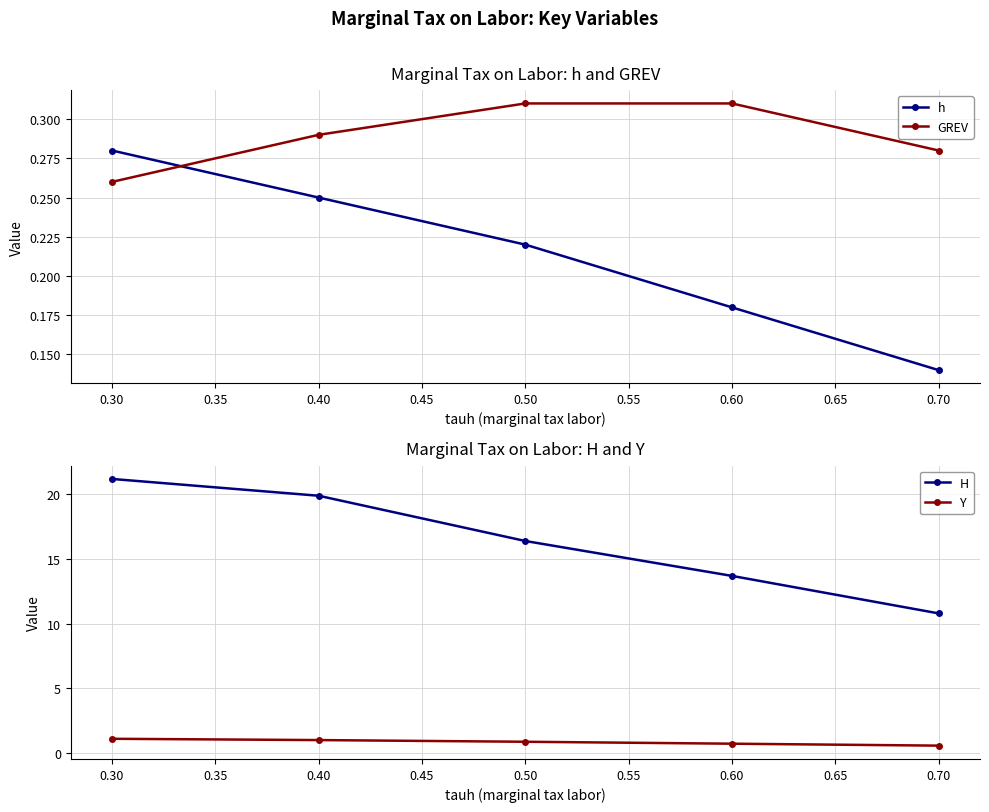

What is the sum of all GREV values?

1.4